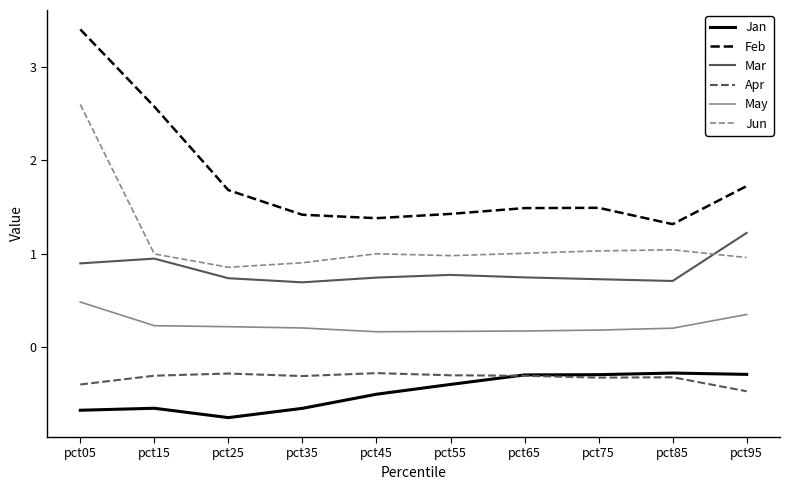

True or false: May and Jan intersect in this chart.

False